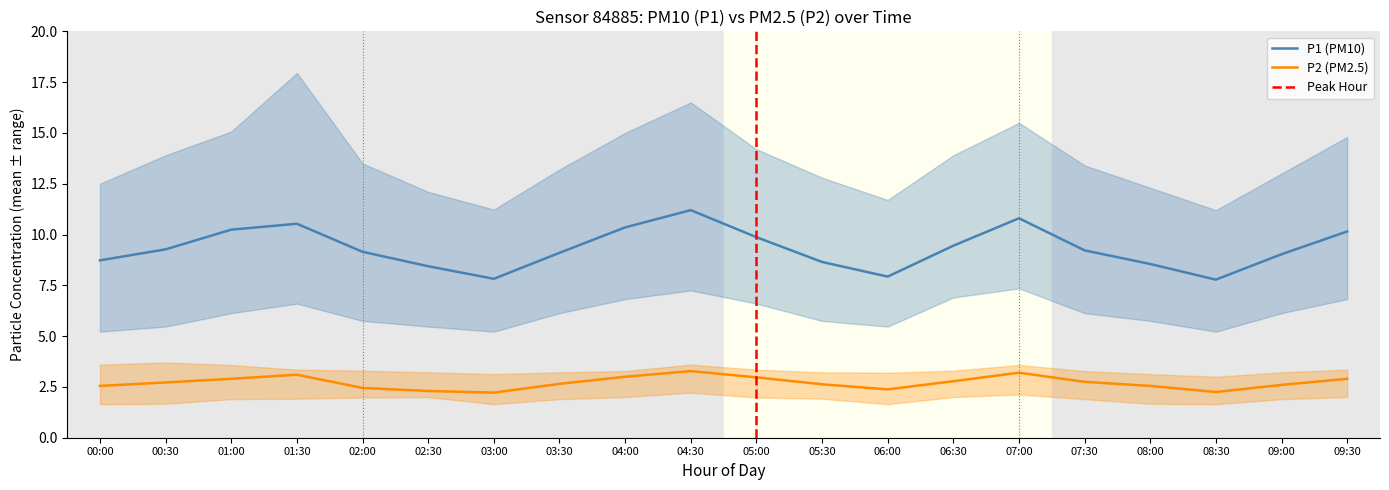

Is the value of P2 at 02:30 greater than the value of P2_upper at 01:00?

No